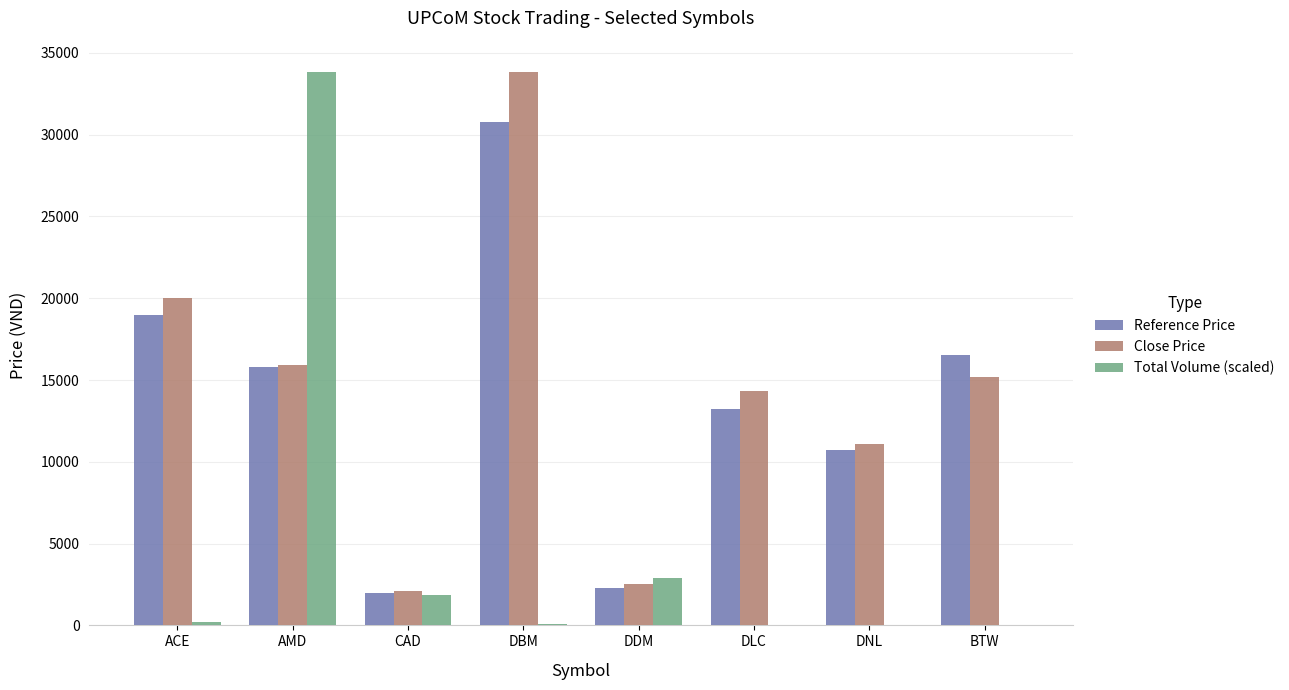

At which label is Reference Price closest to 16400?

BTW